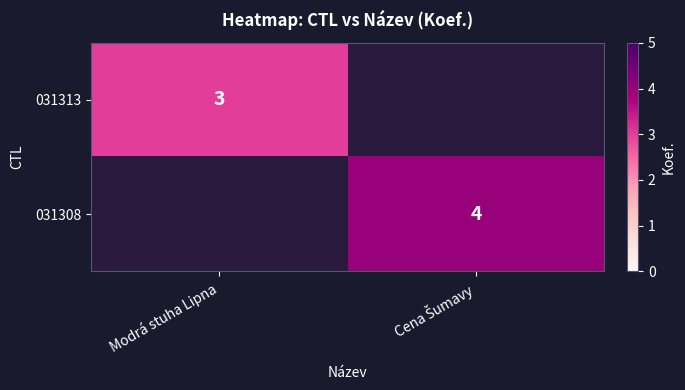

True or false: 031313 has a value of 3 at Modrá stuha Lipna.

True